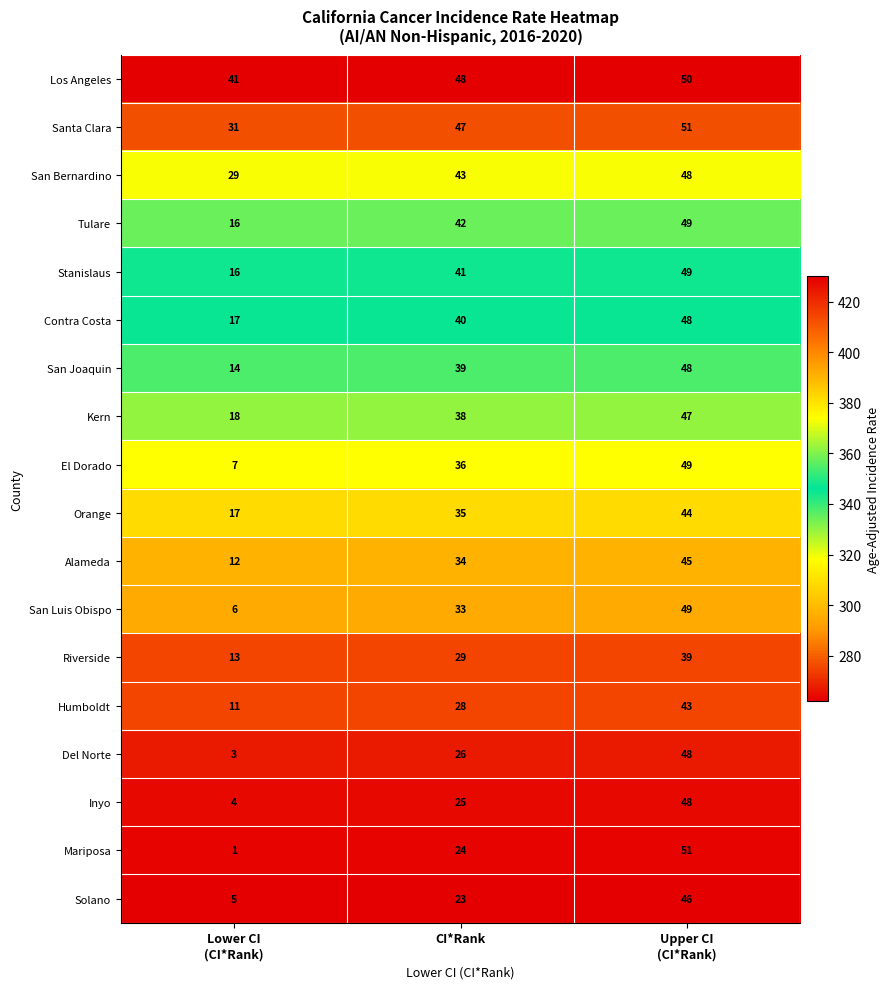

What is the minimum value for Stanislaus?

16